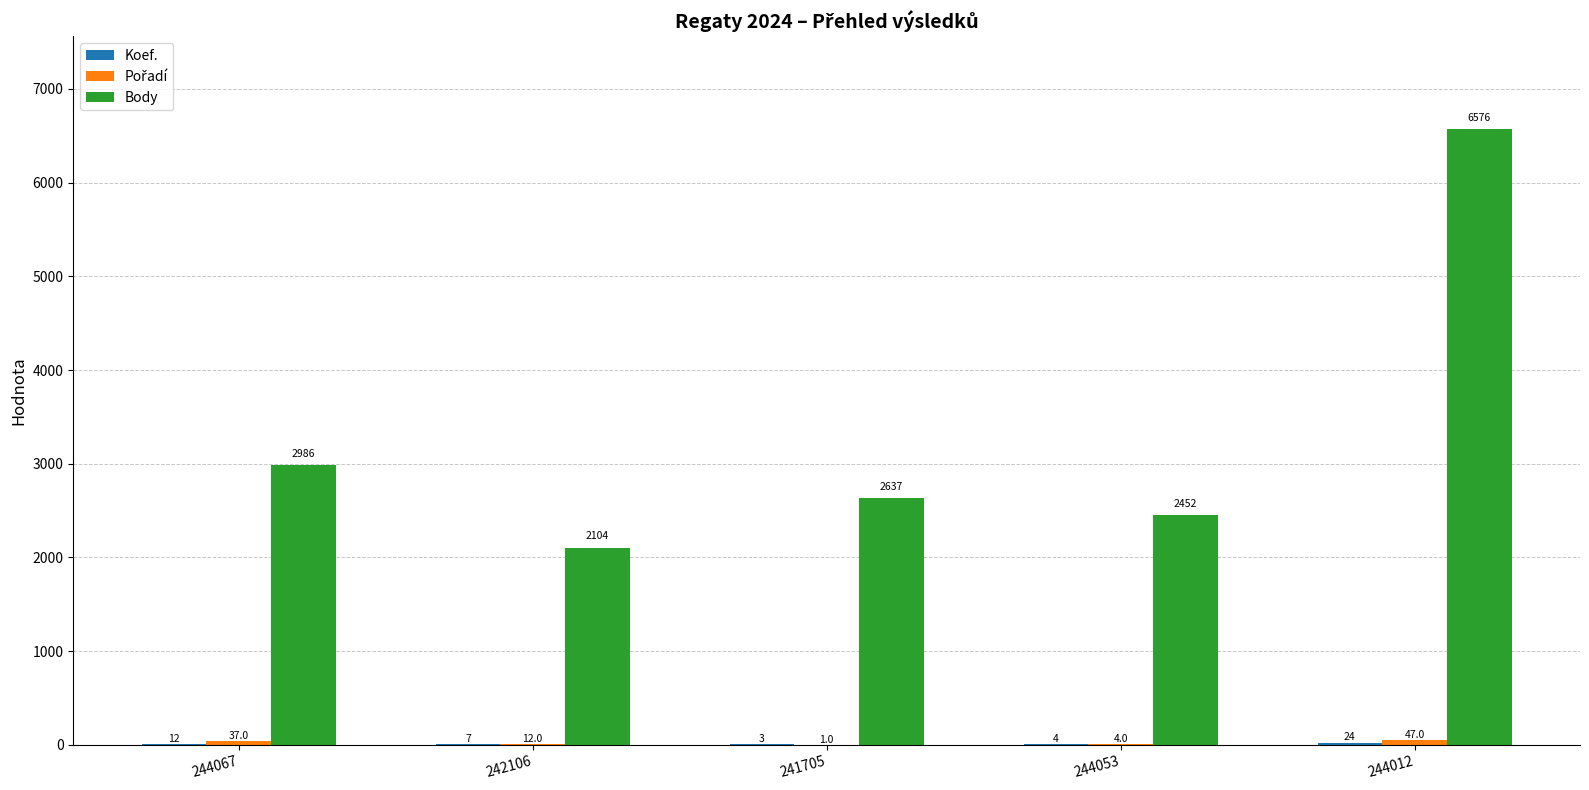

How many distinct data groups are displayed?

3